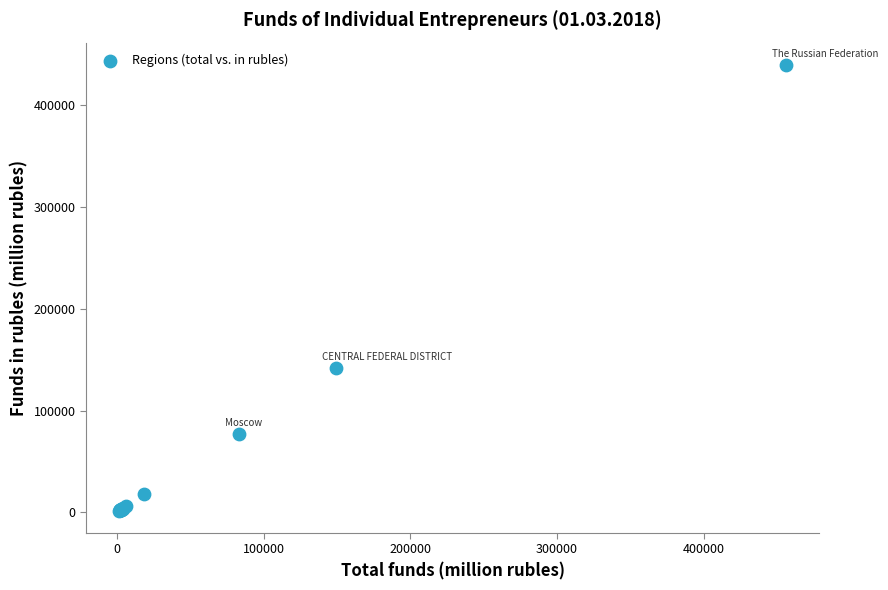

What Y value in the scatter plot is closest to 220530?

141512